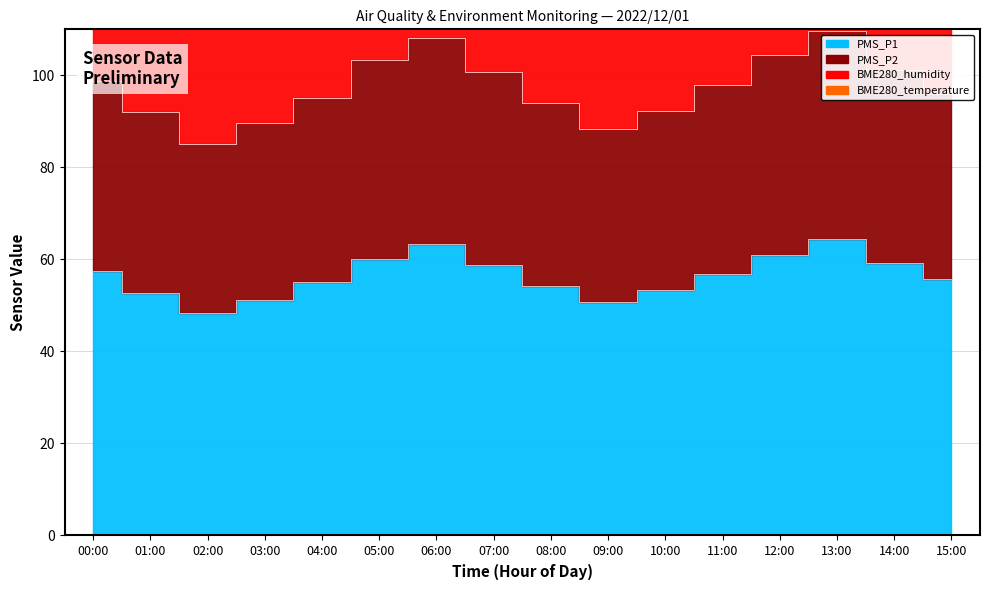

True or false: PMS_P2 and PMS_P1 cross at least once.

False